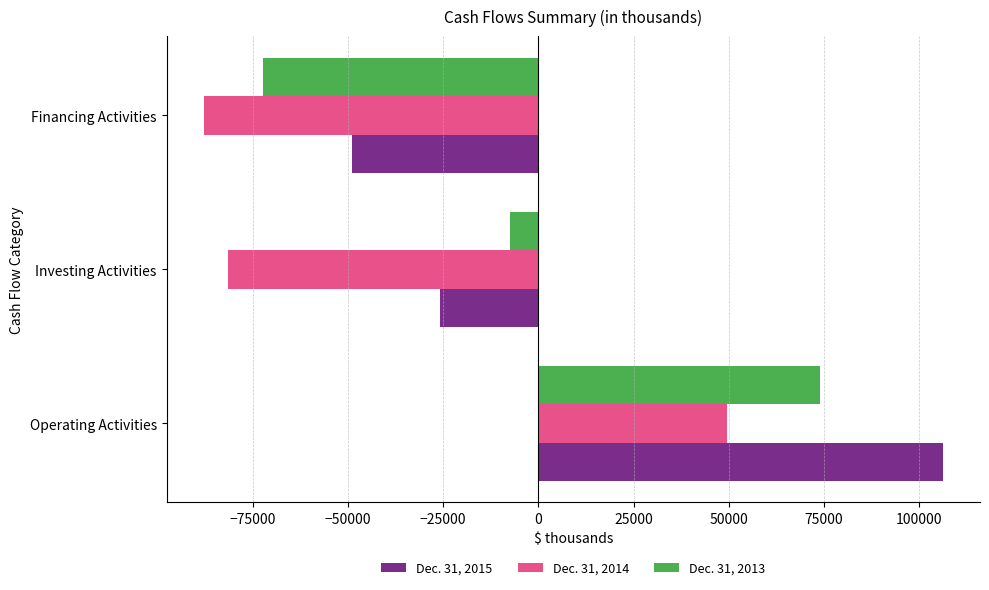

What is the difference between the highest and lowest values at Operating Activities?

56714